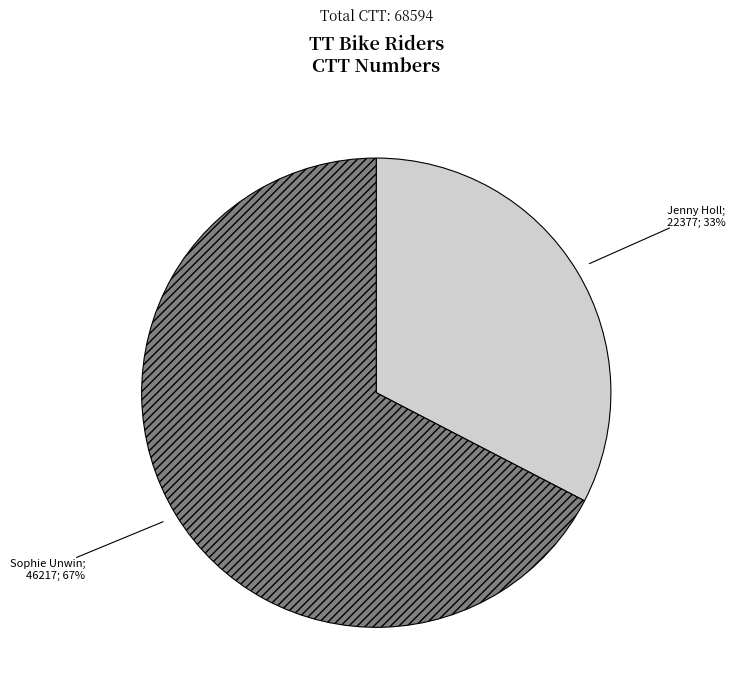

How many slices are in this pie chart?

2